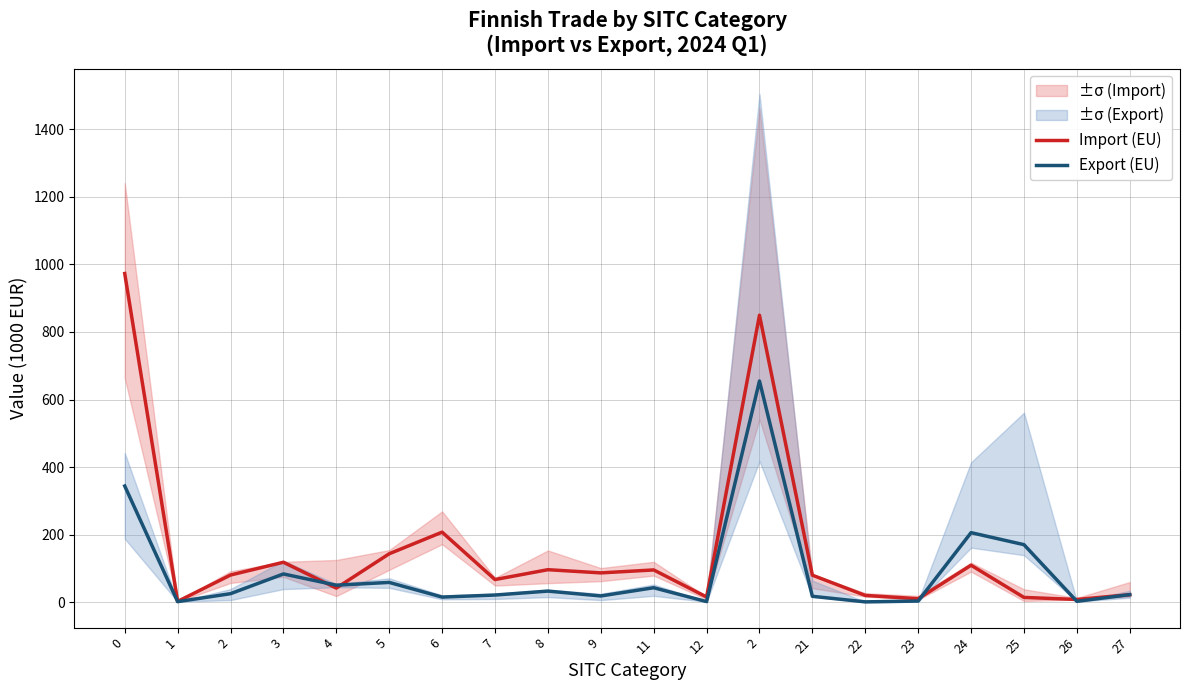

How many distinct data groups are displayed?

2